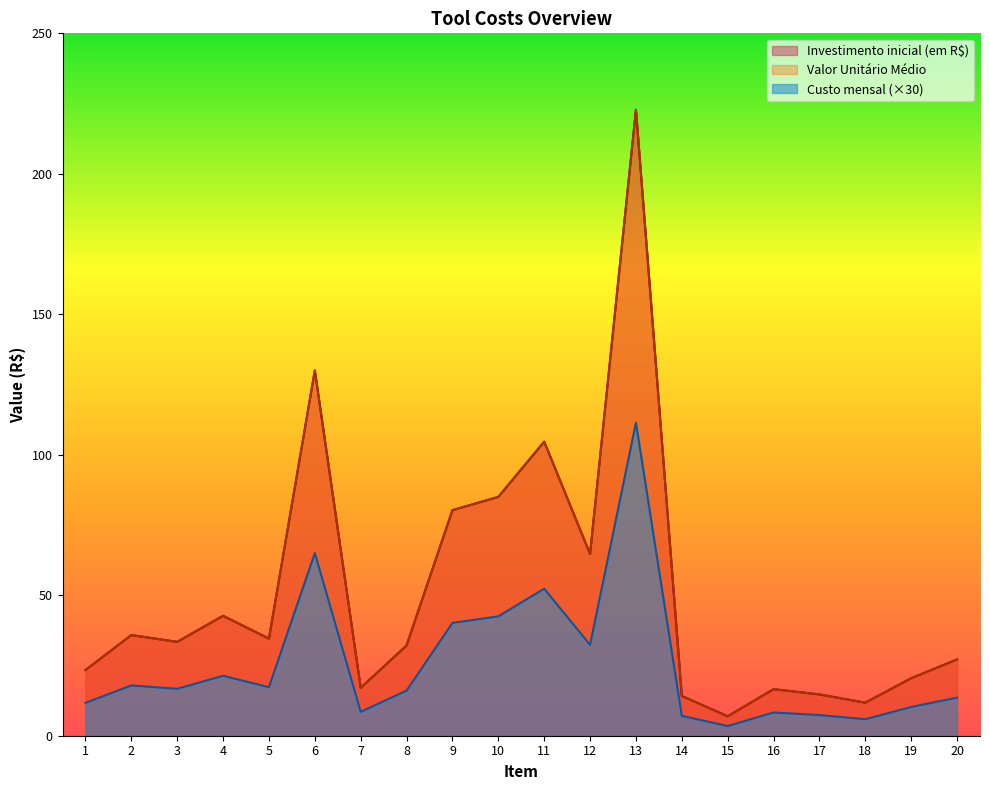

True or false: Investimento inicial (em R$) has more than 2 points higher than both neighbors.

True